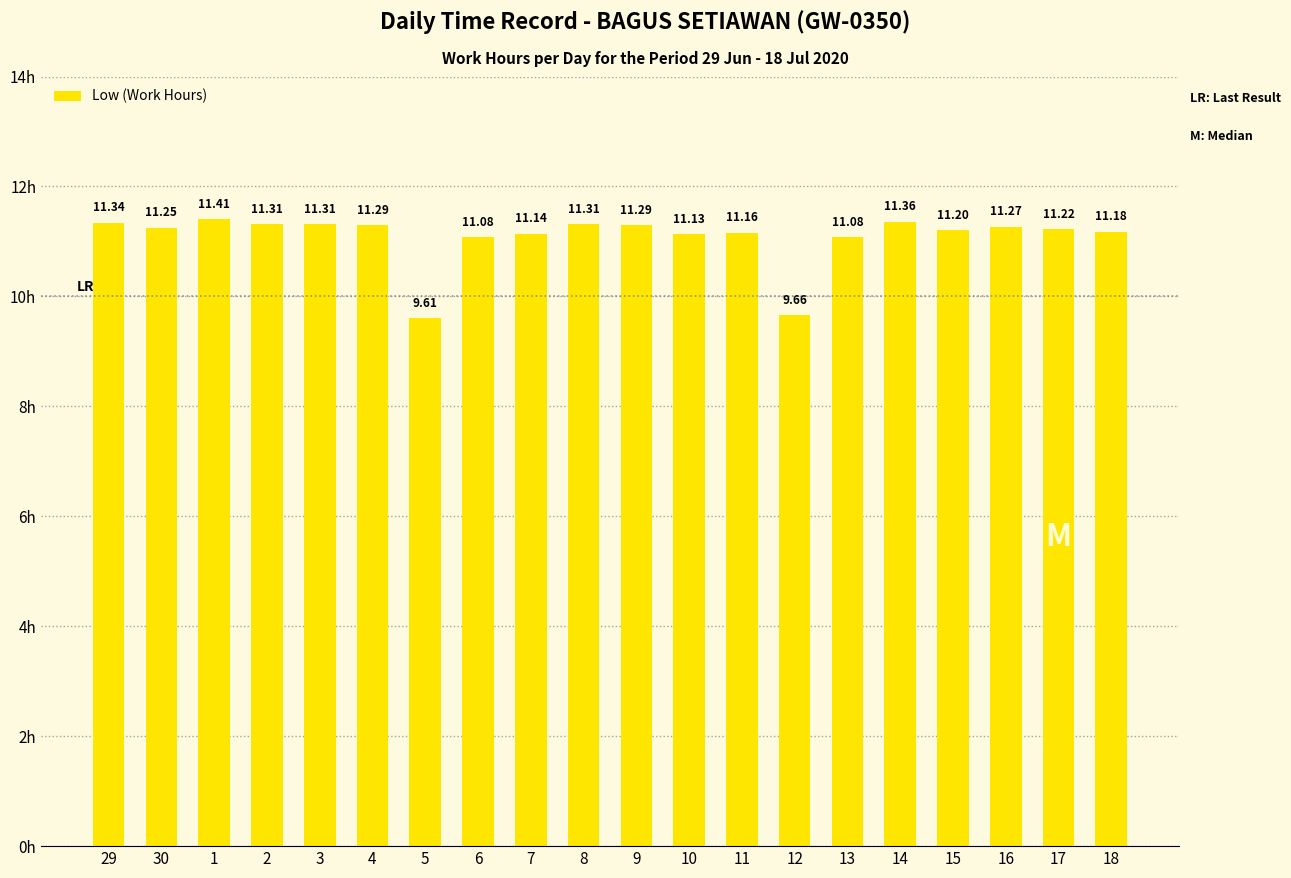

What is the greatest value displayed?

11.4